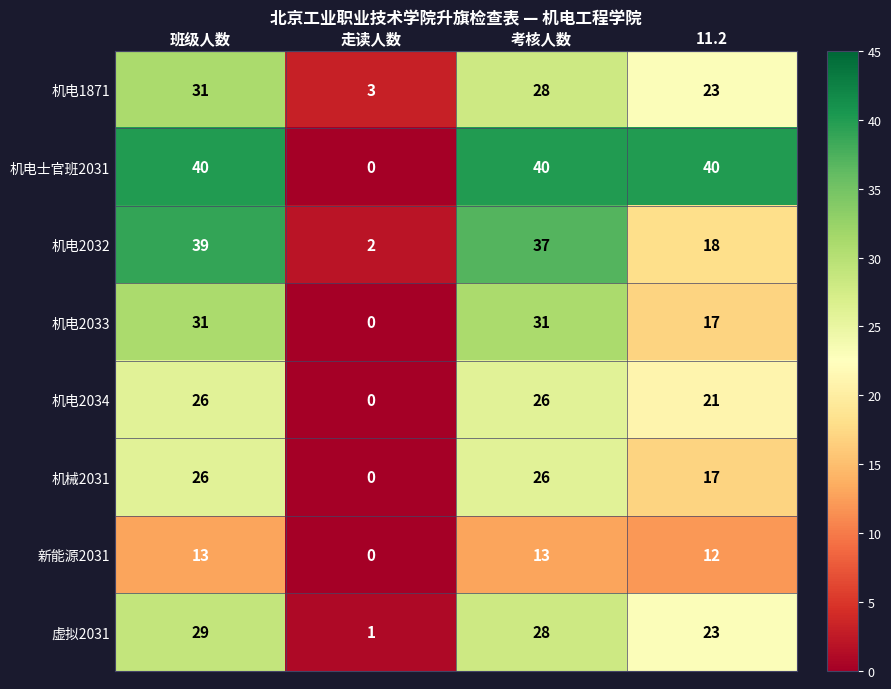

Which category has the lowest value across all series?

走读人数